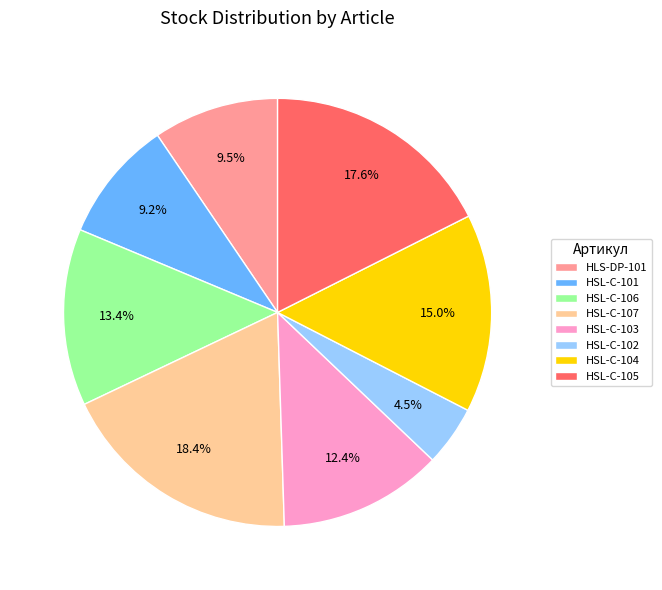

How many segments does this pie chart have?

8